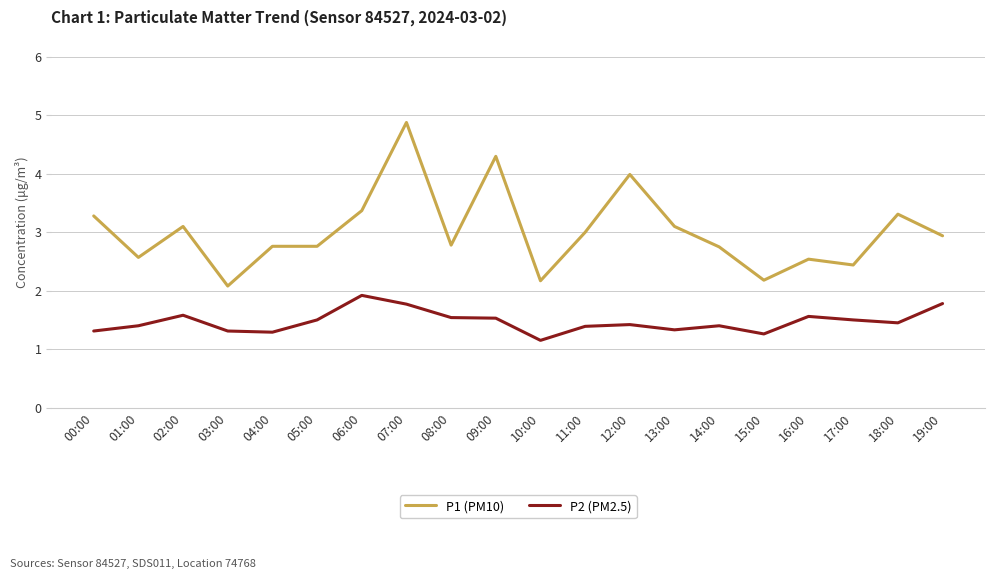

What is the average value of the P2 (PM2.5) series?

1.5